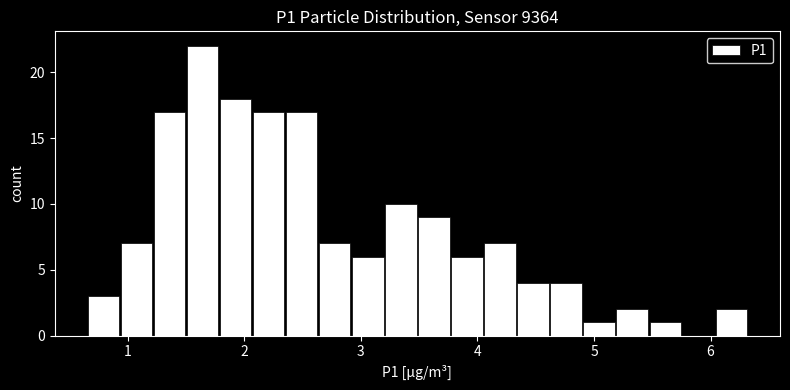

Read against the x-axis, roughly where is the centre of the tallest bar?

1.6